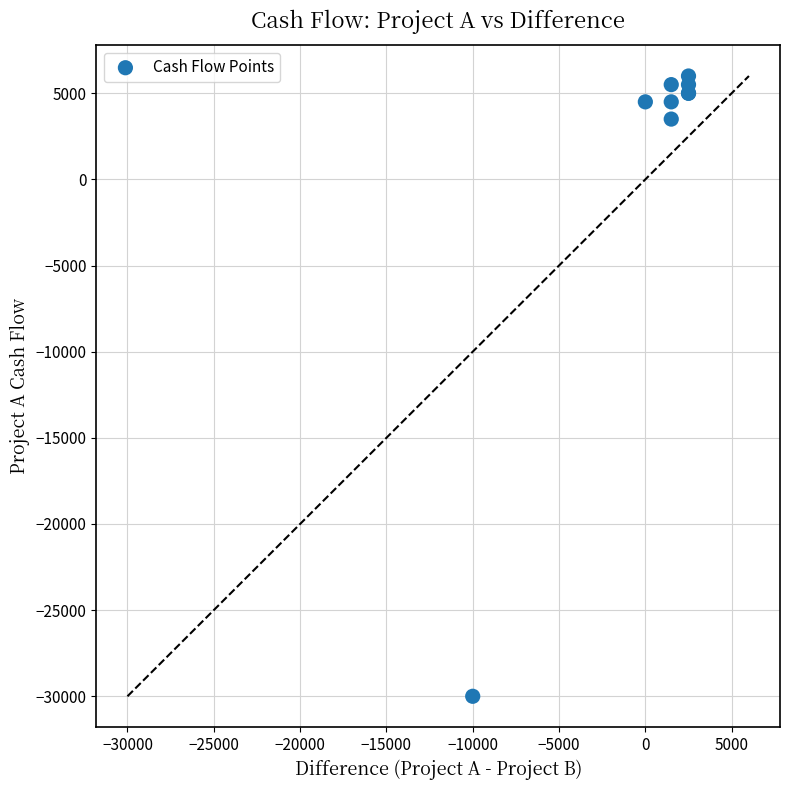

What Y value in the scatter plot is closest to -12000?

3500